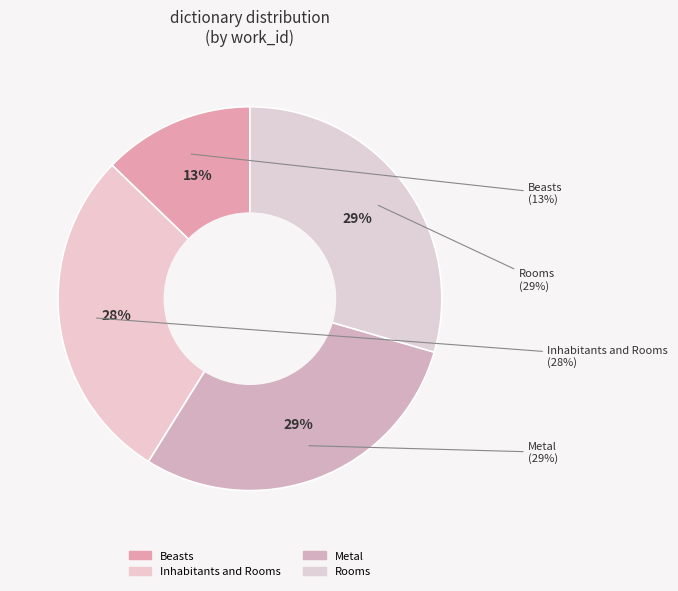

Between Metal and Inhabitants and Rooms, which is larger?

Metal